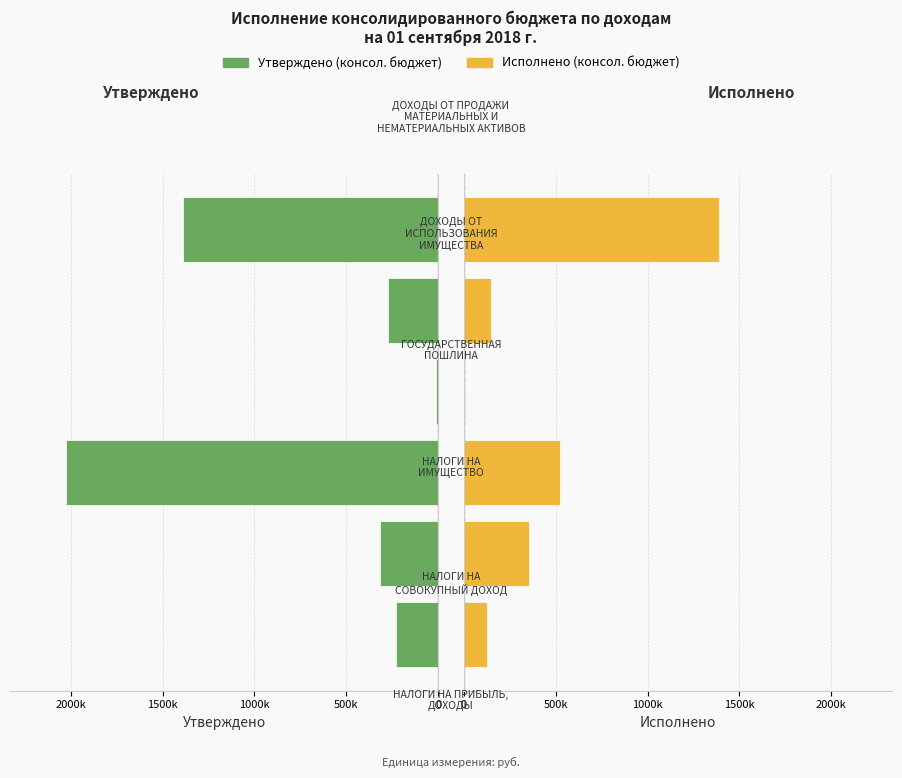

Which series has the widest spread of values?

Утверждено (консол. бюджет)